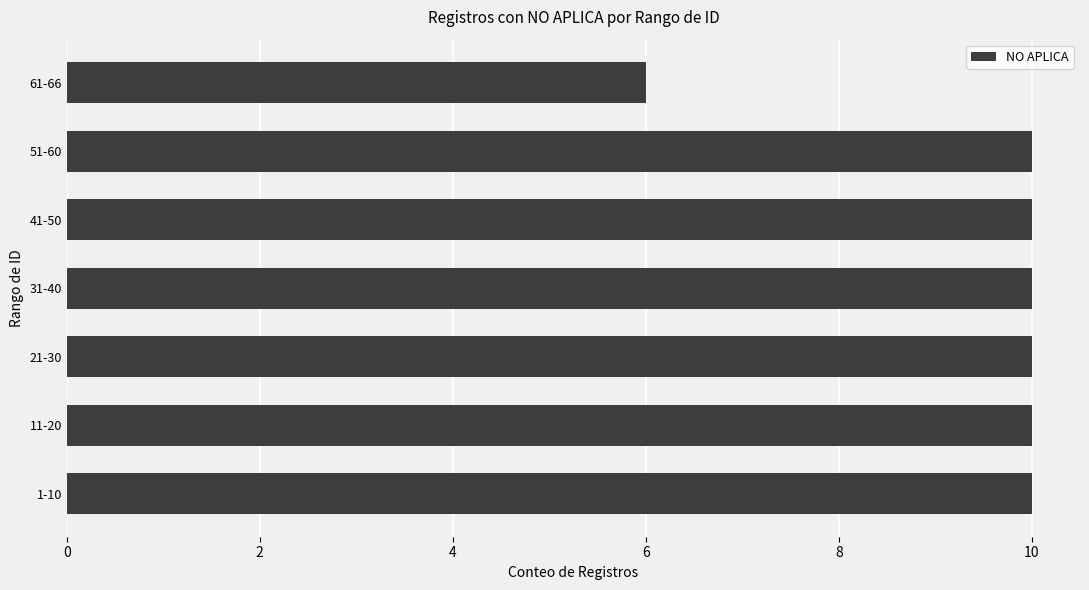

Is it true that the value at 41-50 is 13?

False